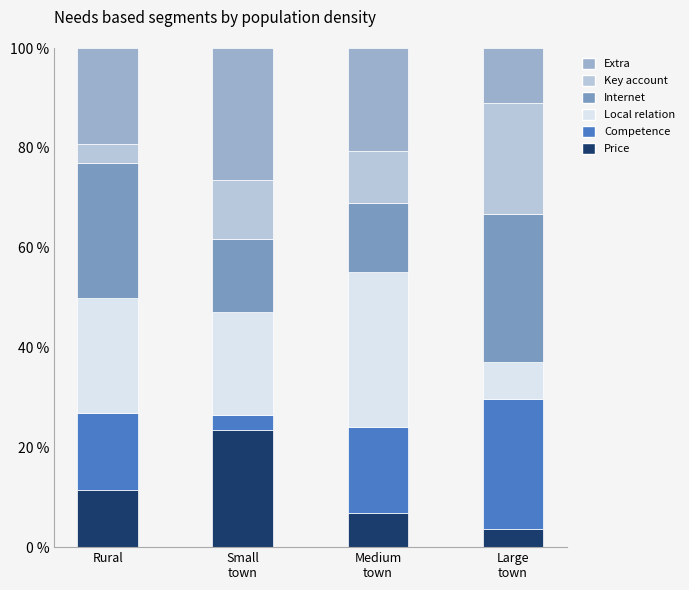

What is the lowest value of the Price series?

3.7